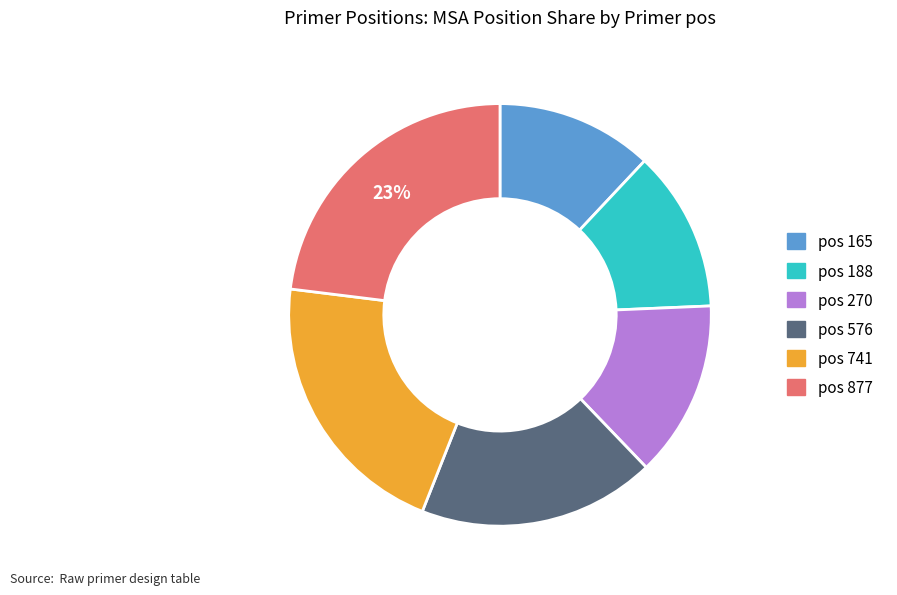

To the nearest percent, what is the difference between the largest and smallest slice percentages?

11%